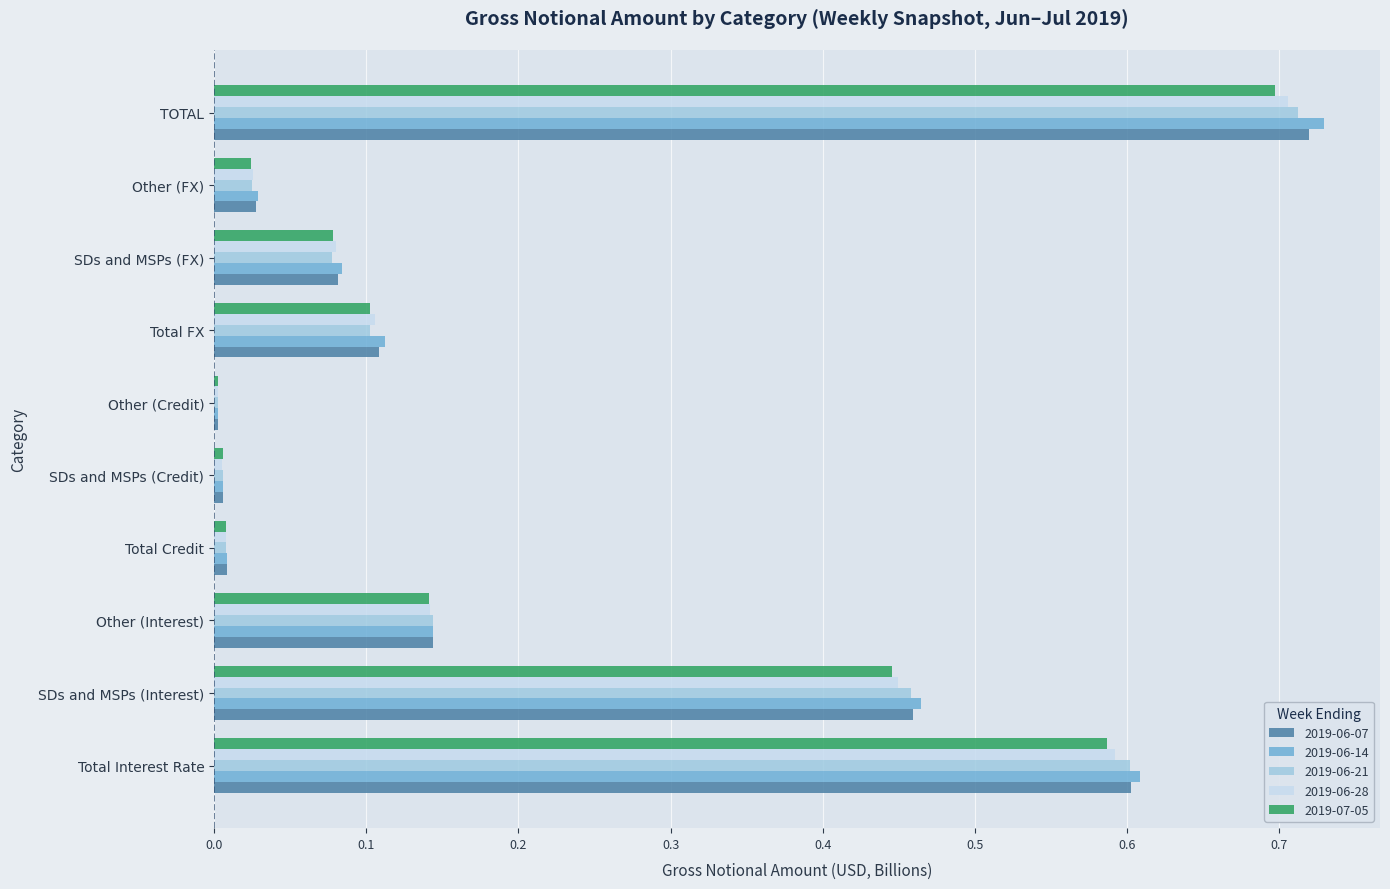

Is it true that 2019-06-14 equals 0.0 at SDs and MSPs (Credit)?

True